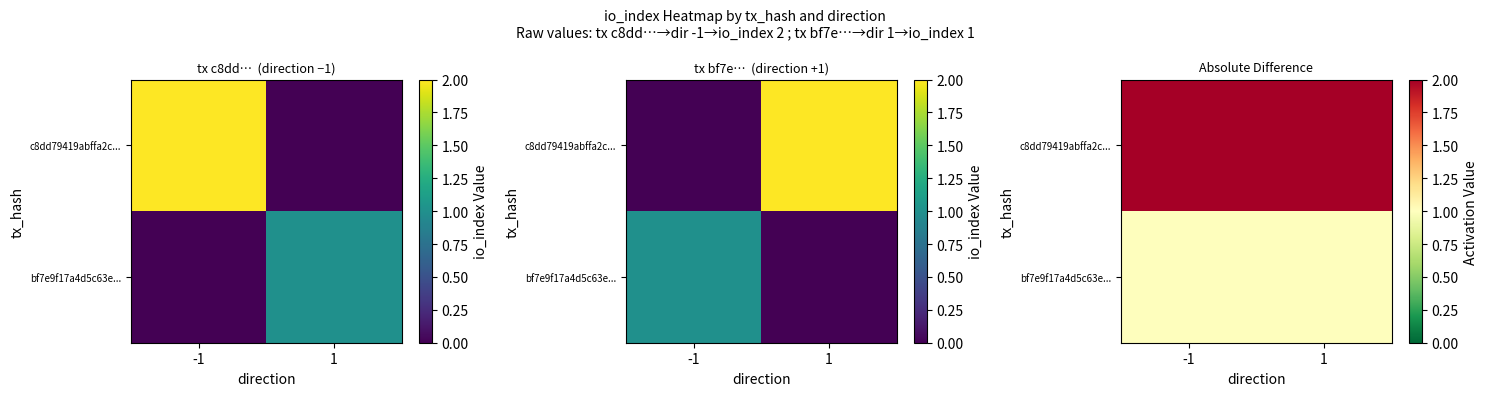

At 1, list the series in order from smallest to largest.

bf7e9f17a4d5c63e..., c8dd79419abffa2c...